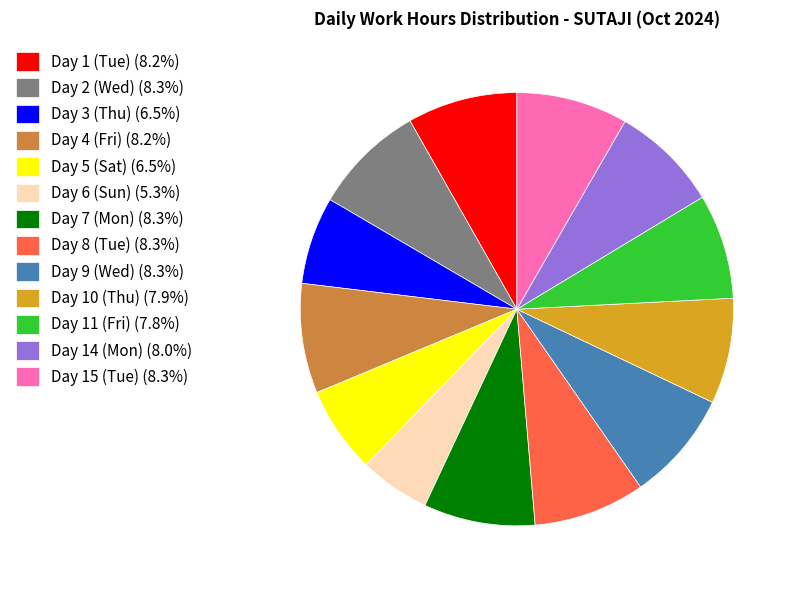

Is there any slice that represents more than half of the pie?

No